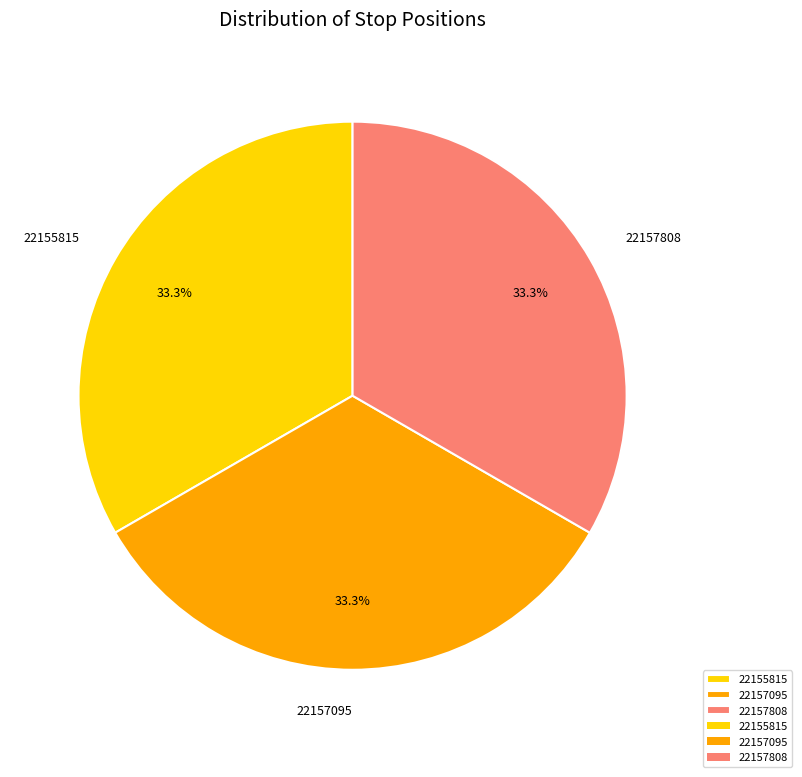

Is there a majority slice in this chart?

No